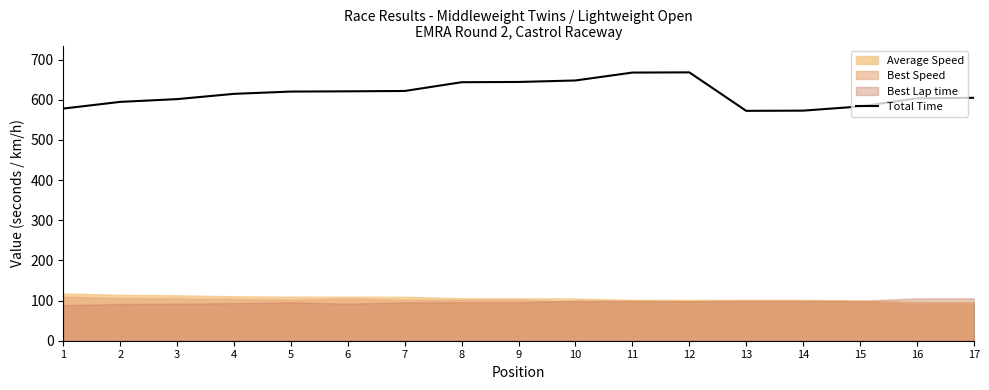

Reading left to right, extract all data points from this chart.

1=578.3	2=594.9	3=601.8	4=614.9	5=620.6	6=621.2	7=622.1	8=643.9	9=644.5	10=648.2	11=667.9	12=668.4	13=572.6	14=573.1	15=583.5	16=603.9	17=605.0